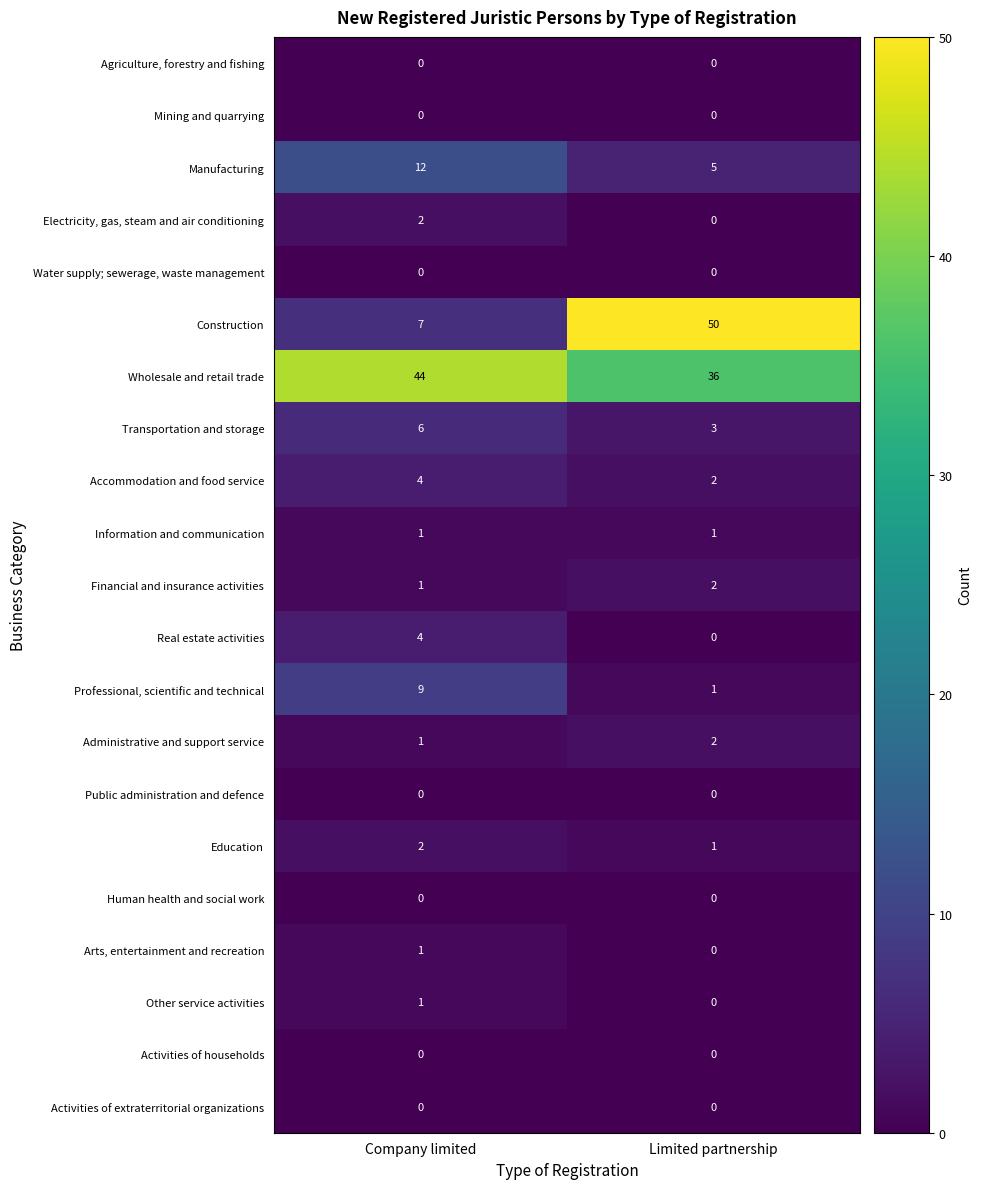

Which series has the widest spread of values?

Construction